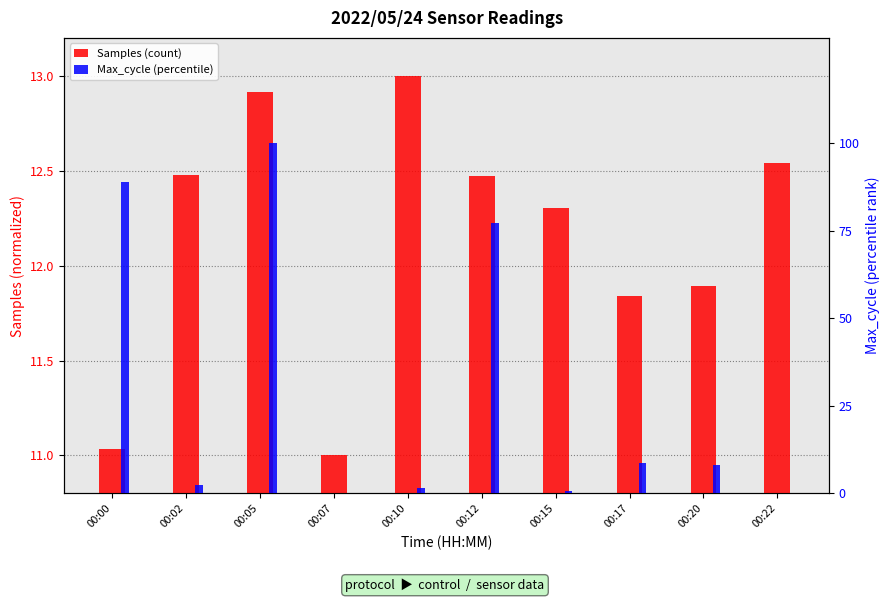

Are the bars horizontal?

No